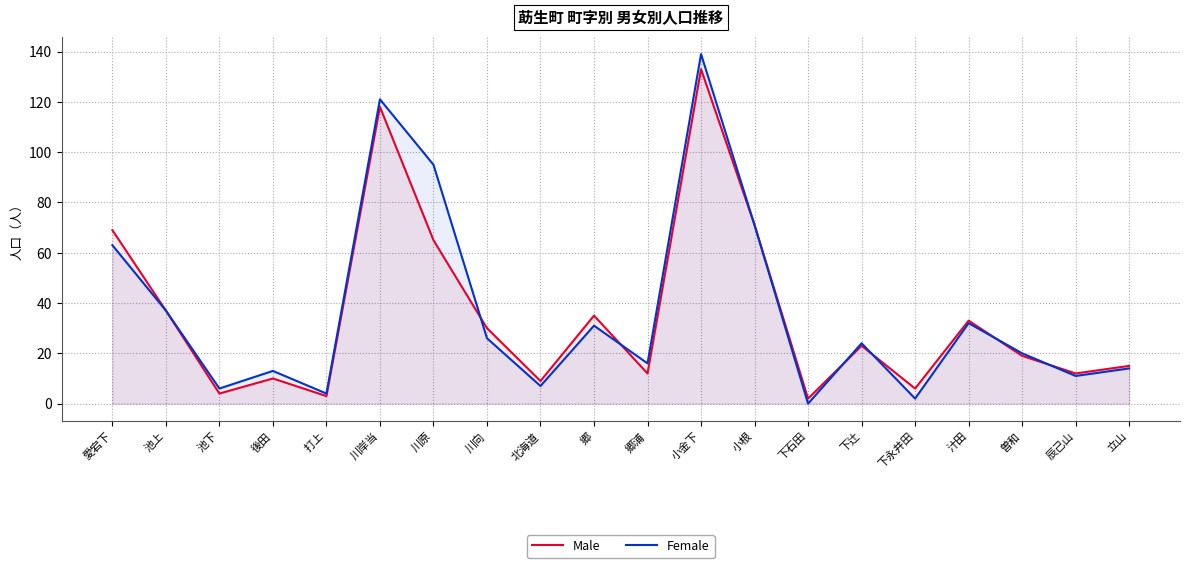

Between 愛宕下 and 辰己山, which series saw the biggest shift?

Male